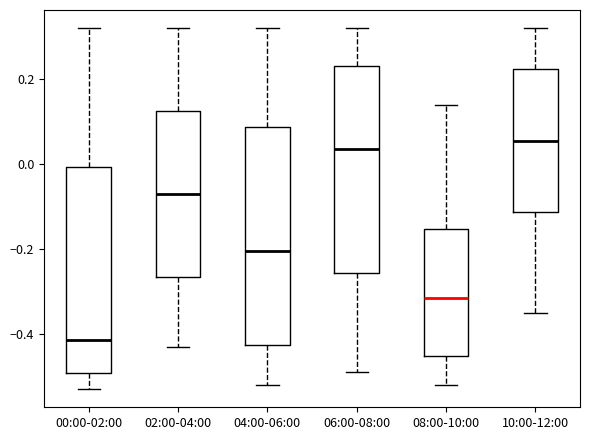

Which box's median line is the highest?

10:00-12:00